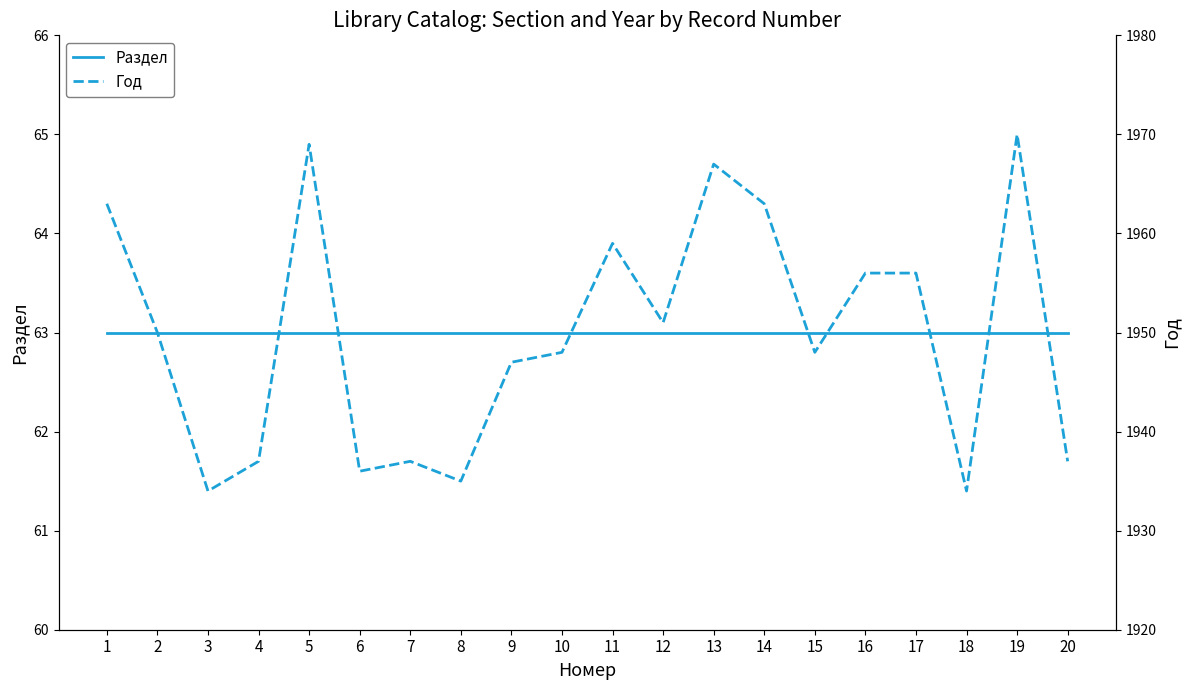

True or false: Раздел has more than 1 interior local peaks.

False